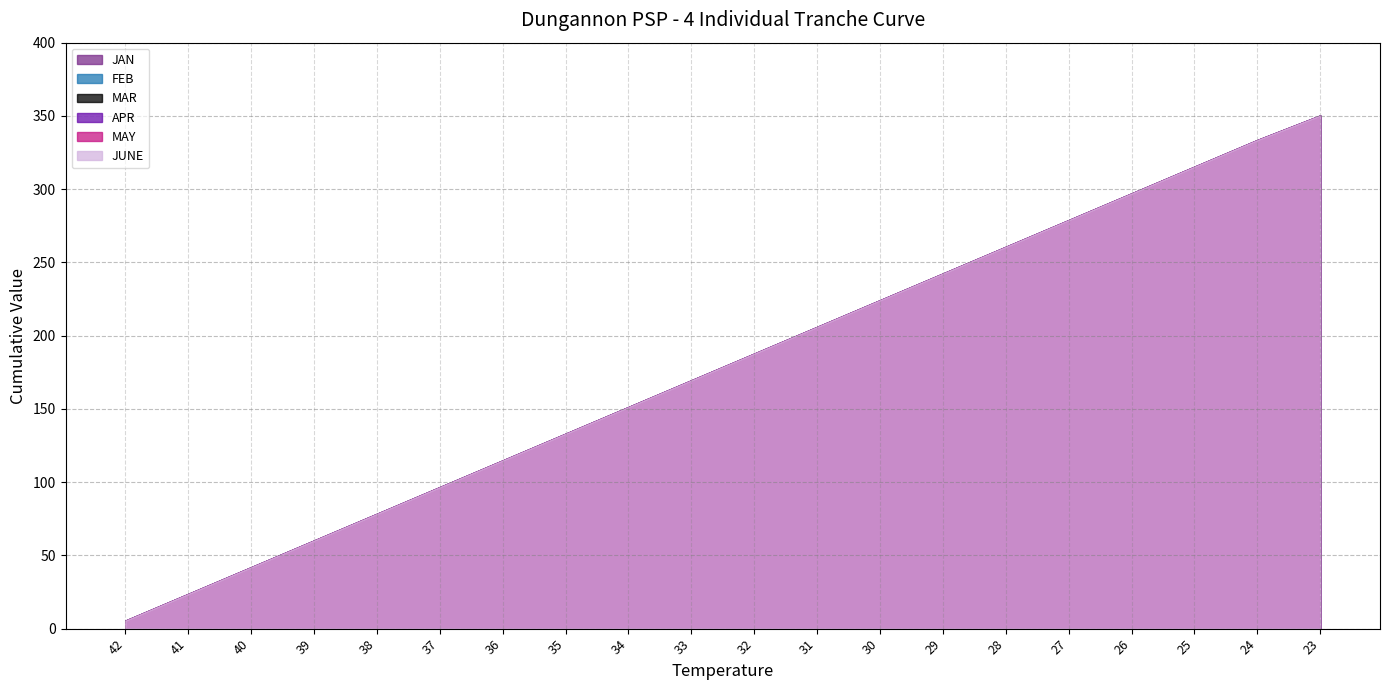

Where is MAR nearest to the value 177?

33